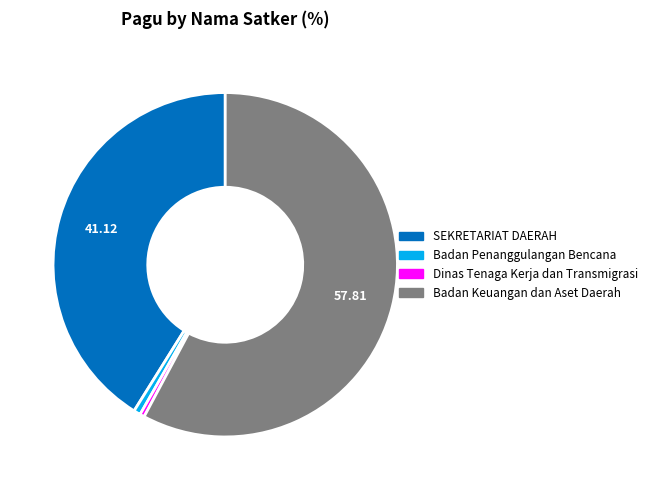

Does any single category account for the majority?

Yes